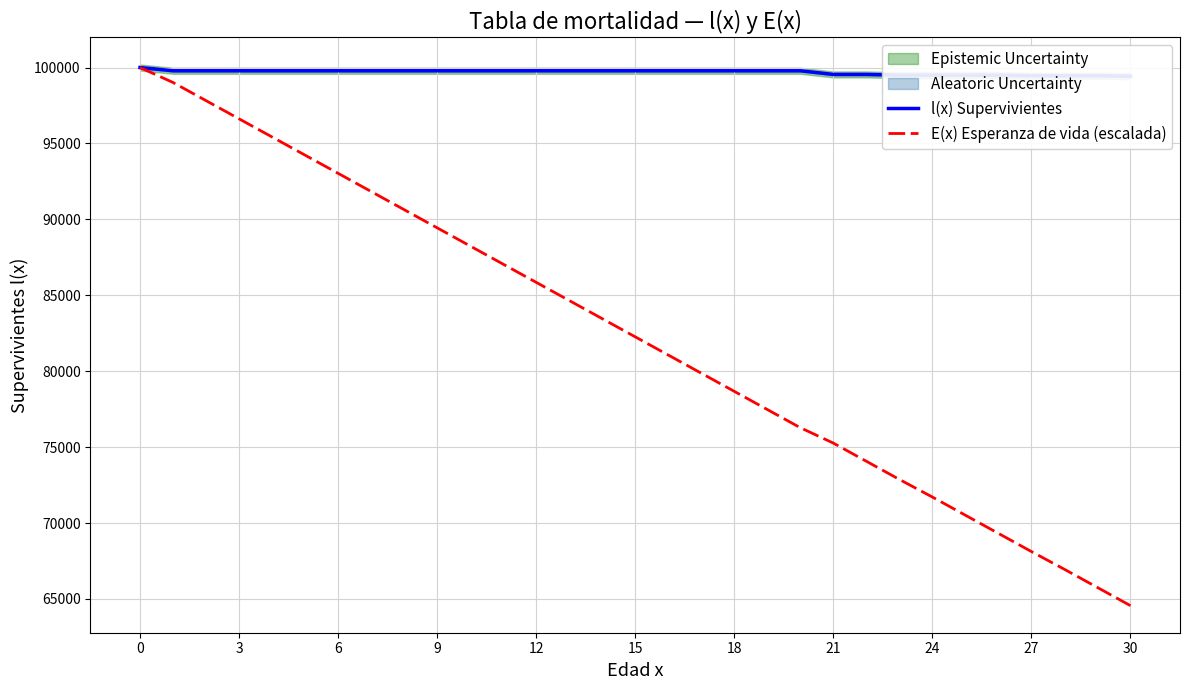

Is this an area chart (filled region under the line)?

No